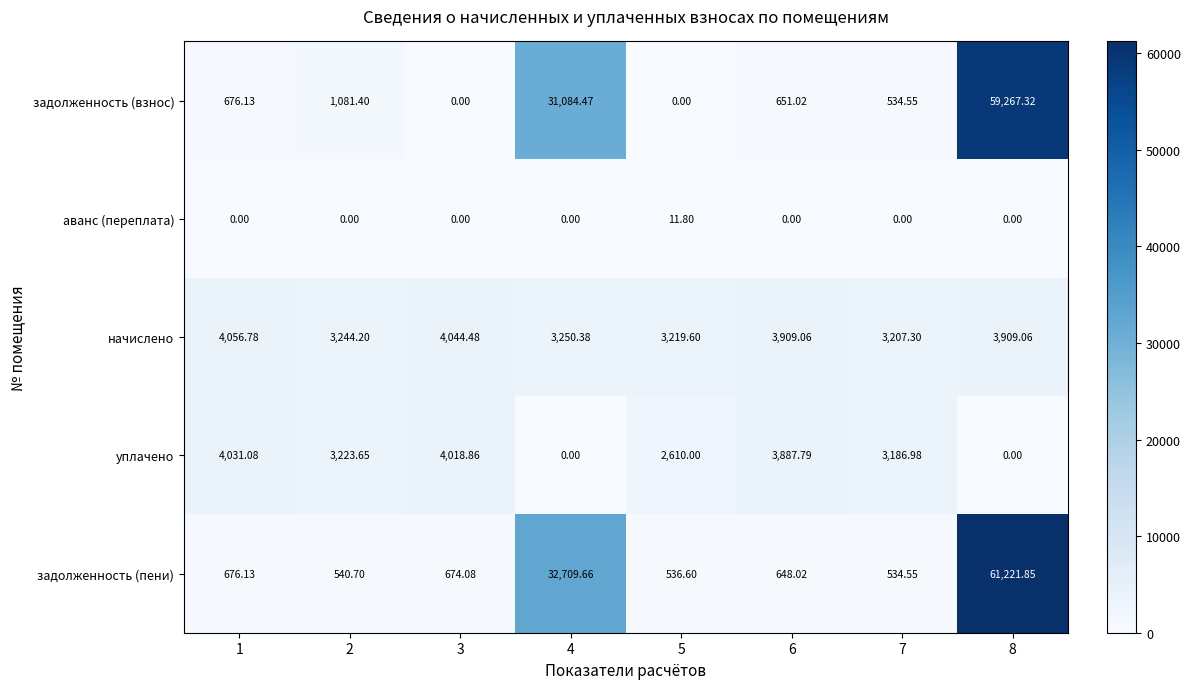

Between 1 and 6, which series saw the biggest shift?

начислено